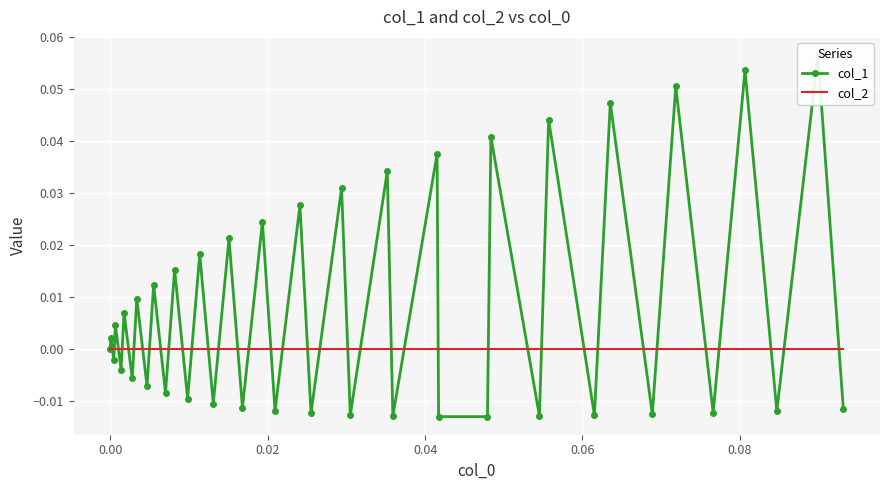

List the series in order of their peak value, lowest first.

col_2, col_1